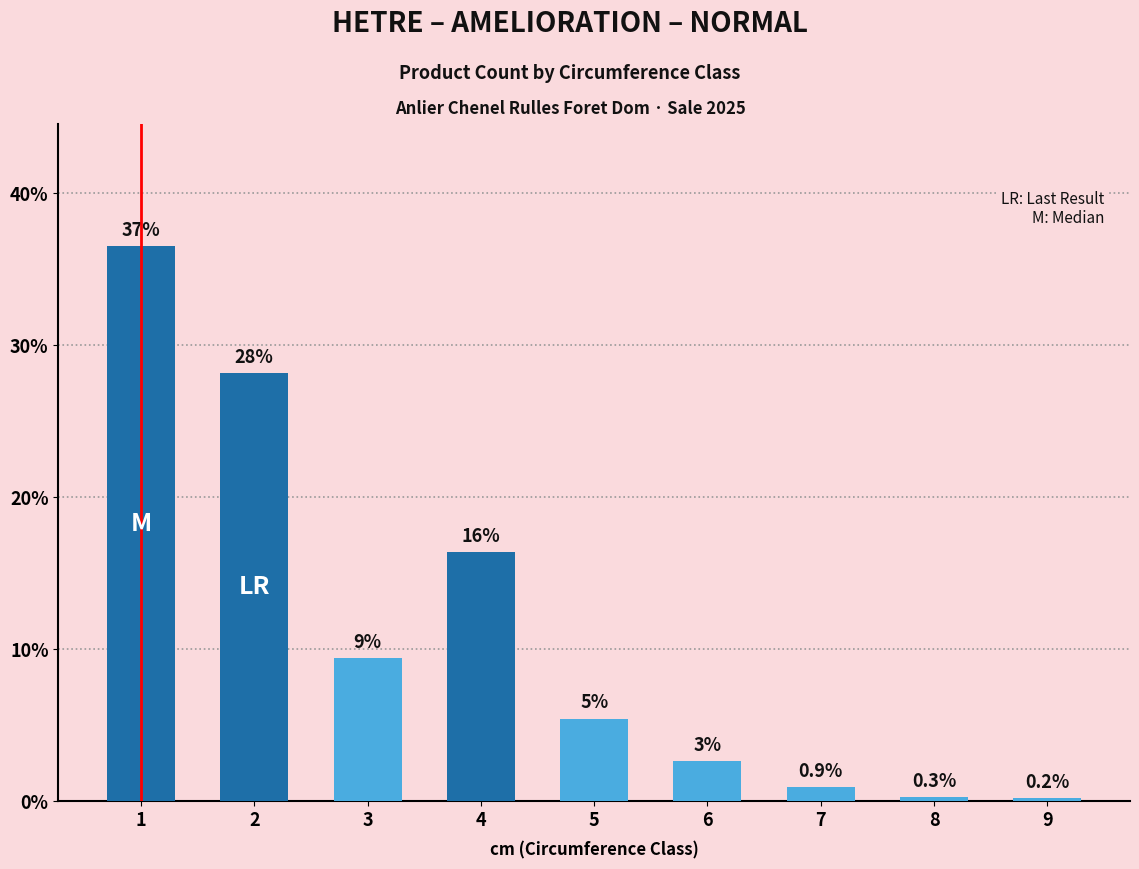

At which category does the chart reach its minimum across all series?

9